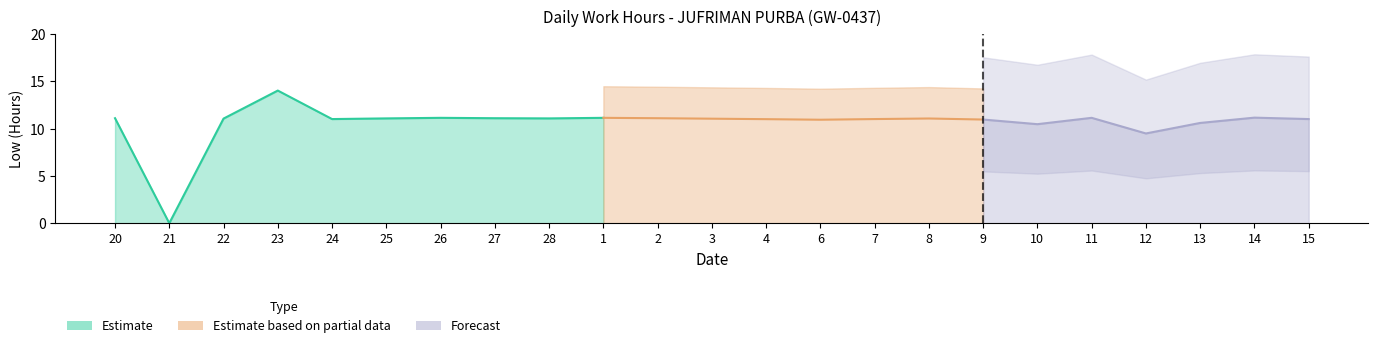

True or false: the data shows 6.1 at 23.

False